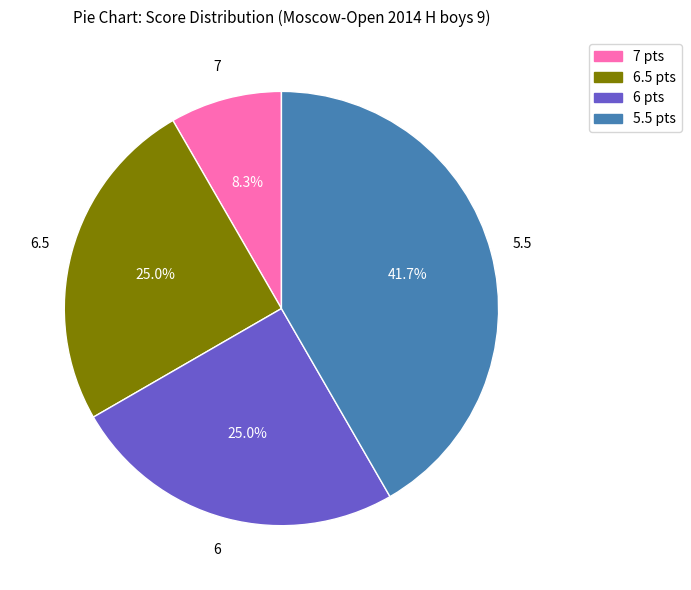

Which has a higher value, 6 pts or 7 pts?

6 pts